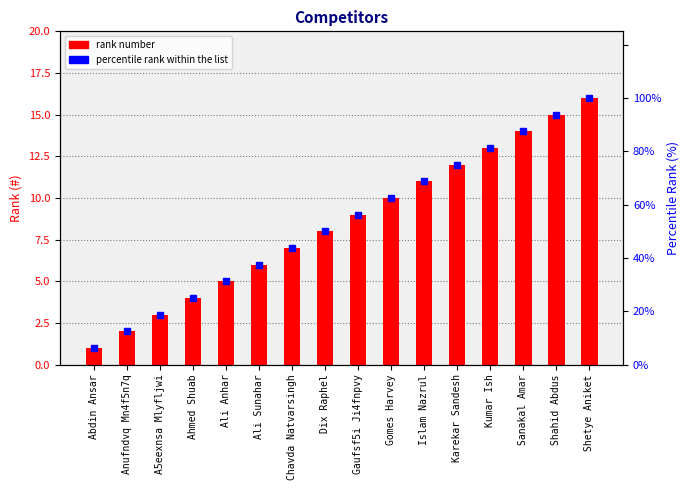

Which label corresponds to the largest value in the chart?

Shetye Aniket